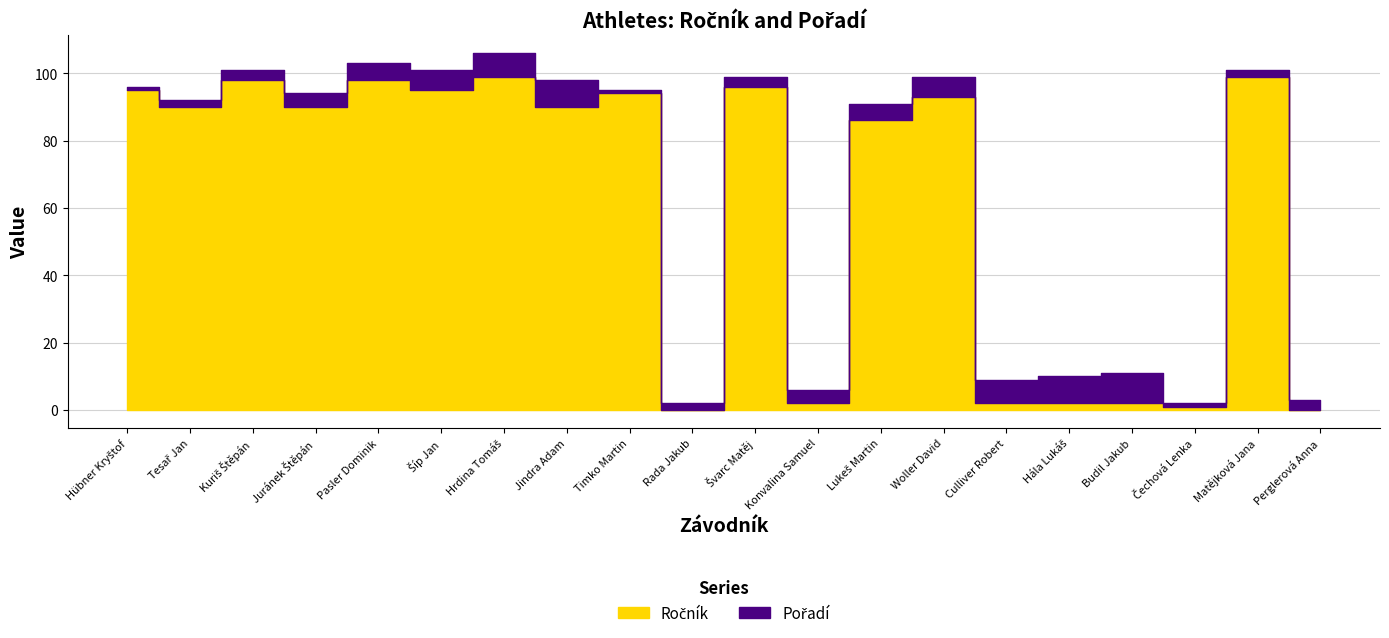

True or false: Pořadí has a value of 4 at Tesař Jan.

False